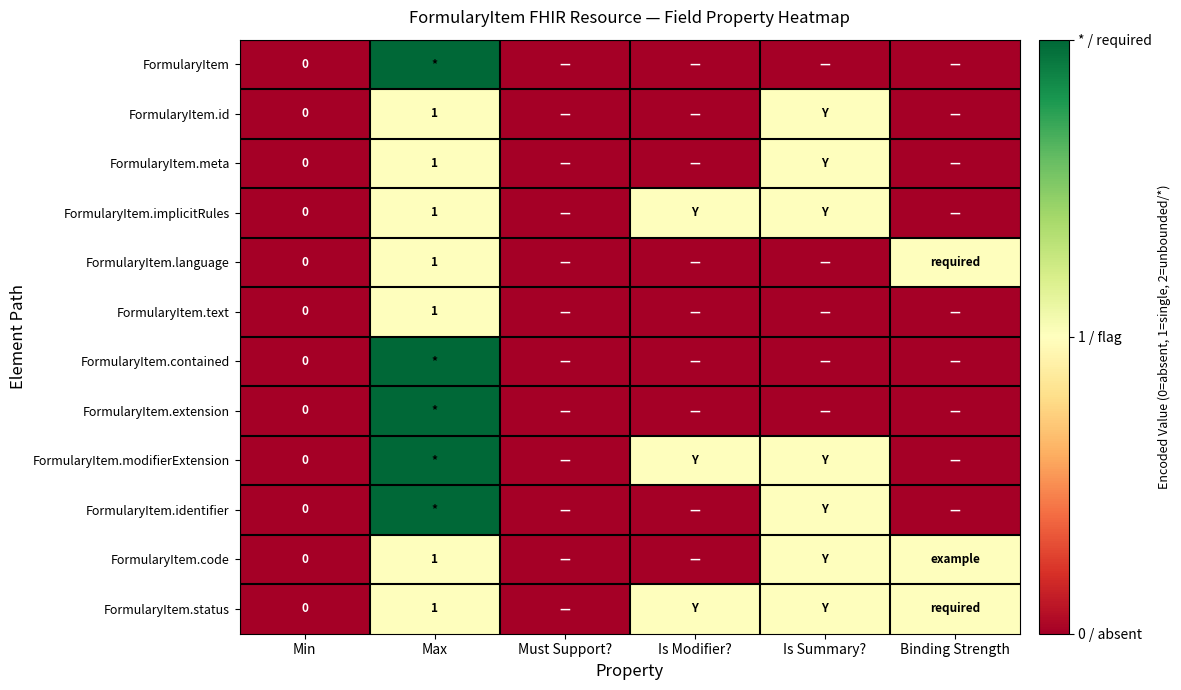

At which category is the sum across all series the highest?

Max